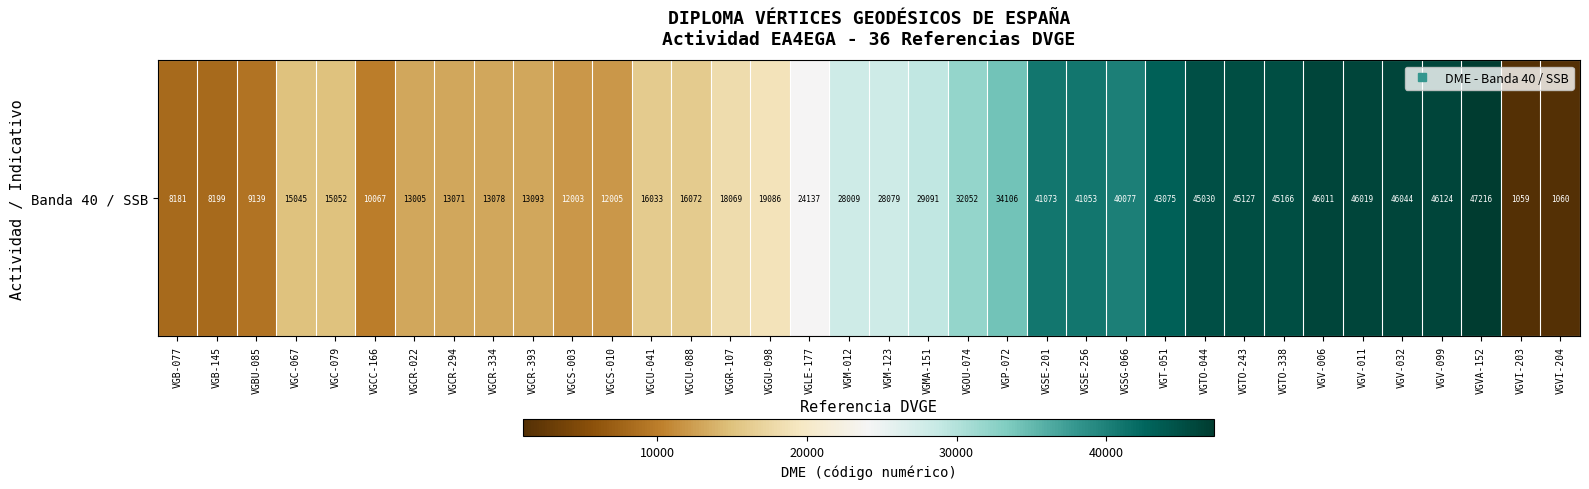

What is the greatest value displayed?

47216